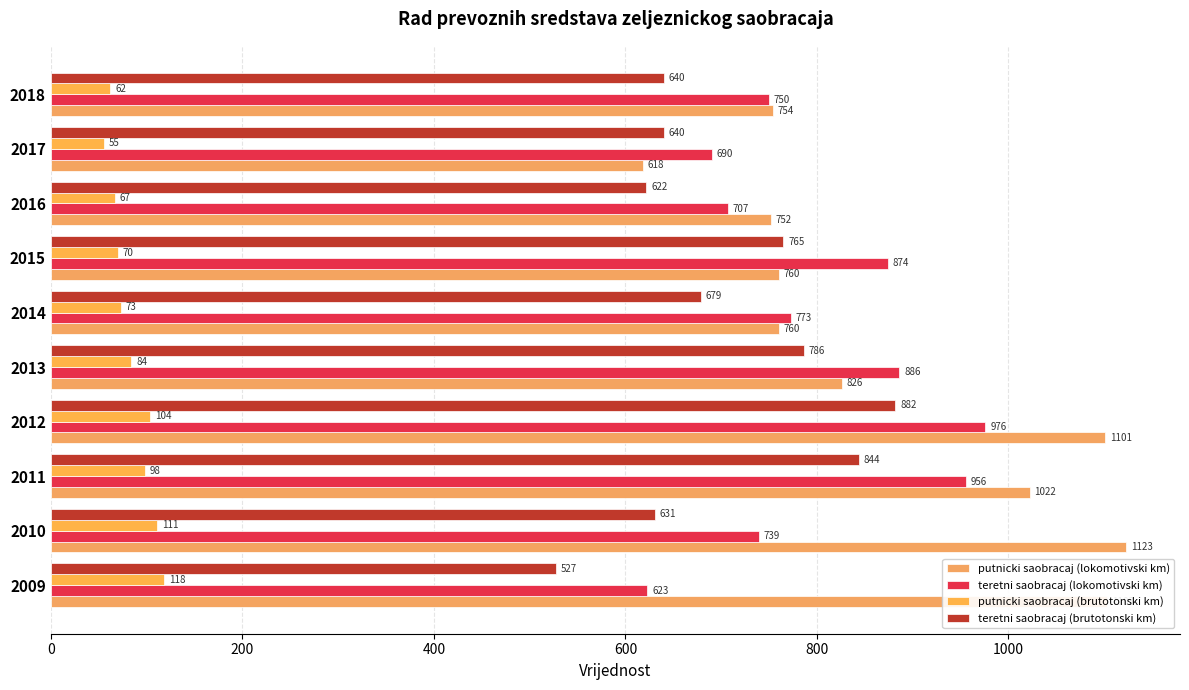

Count the number of data series in this chart.

4